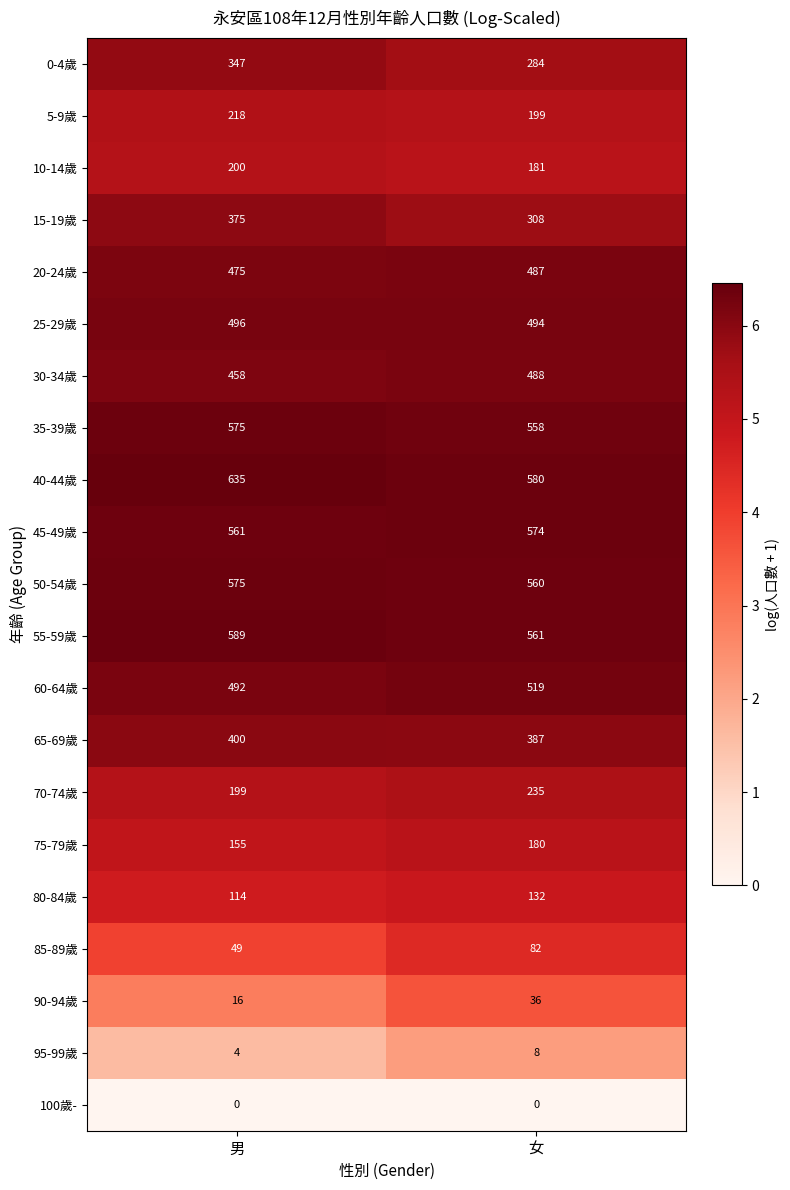

The 40-44歲 series shows 635 at 男. True or false?

True